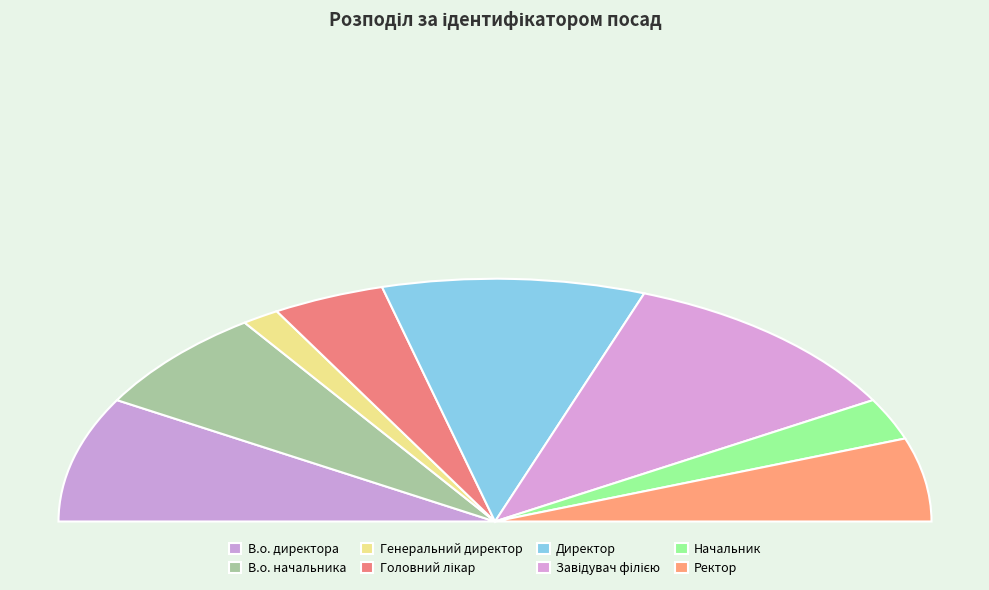

To the nearest percent, what is the average slice percentage?

12%